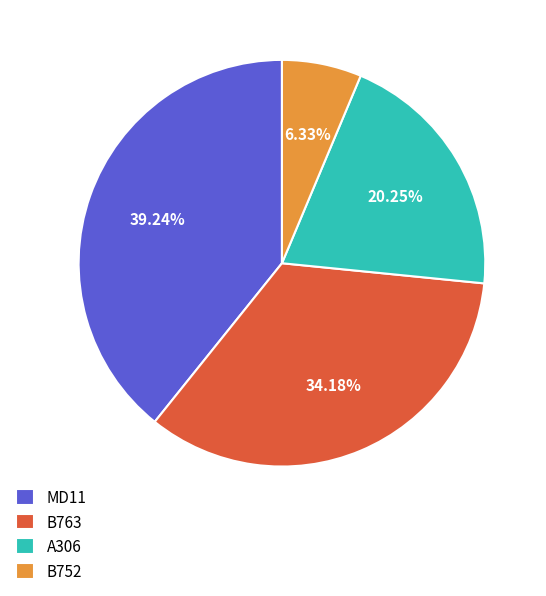

Approximately how many times larger is the value at A306 compared to B752?

3.2